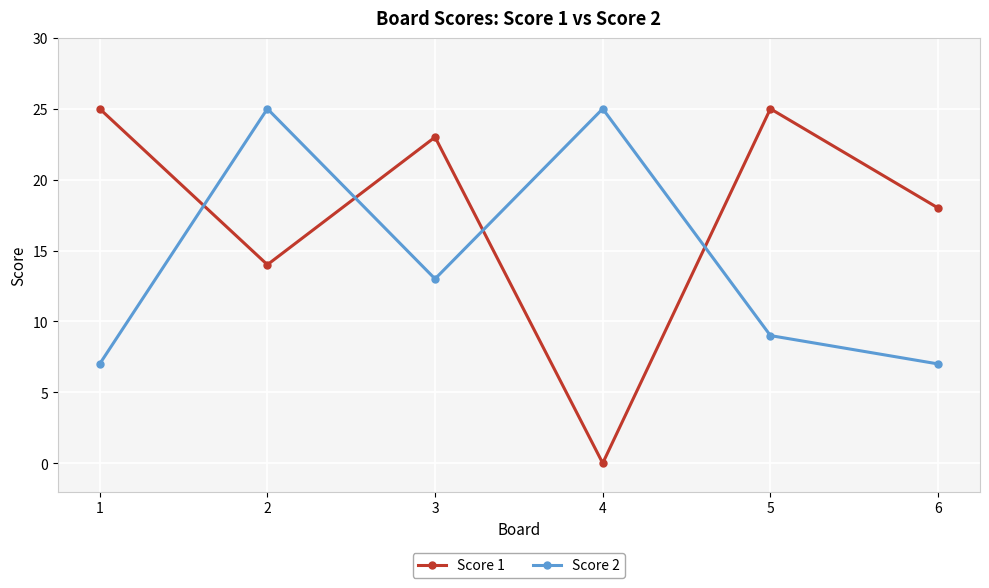

Which label corresponds to the smallest value in the chart?

4